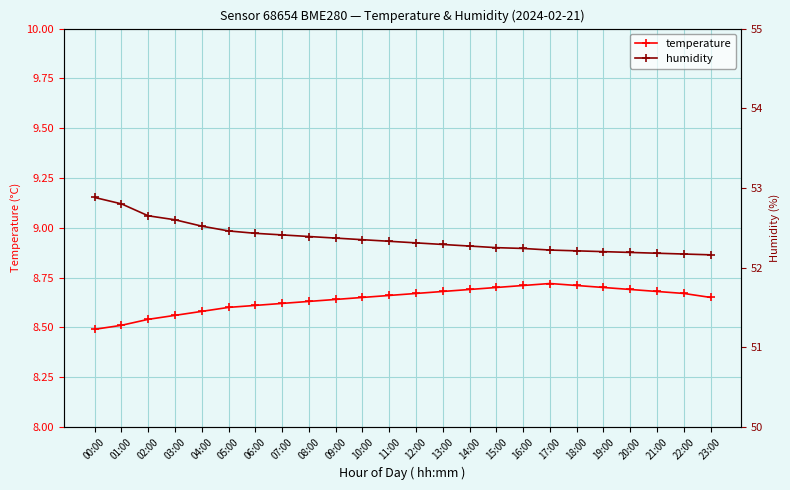

Does the chart have visible grid lines?

Yes